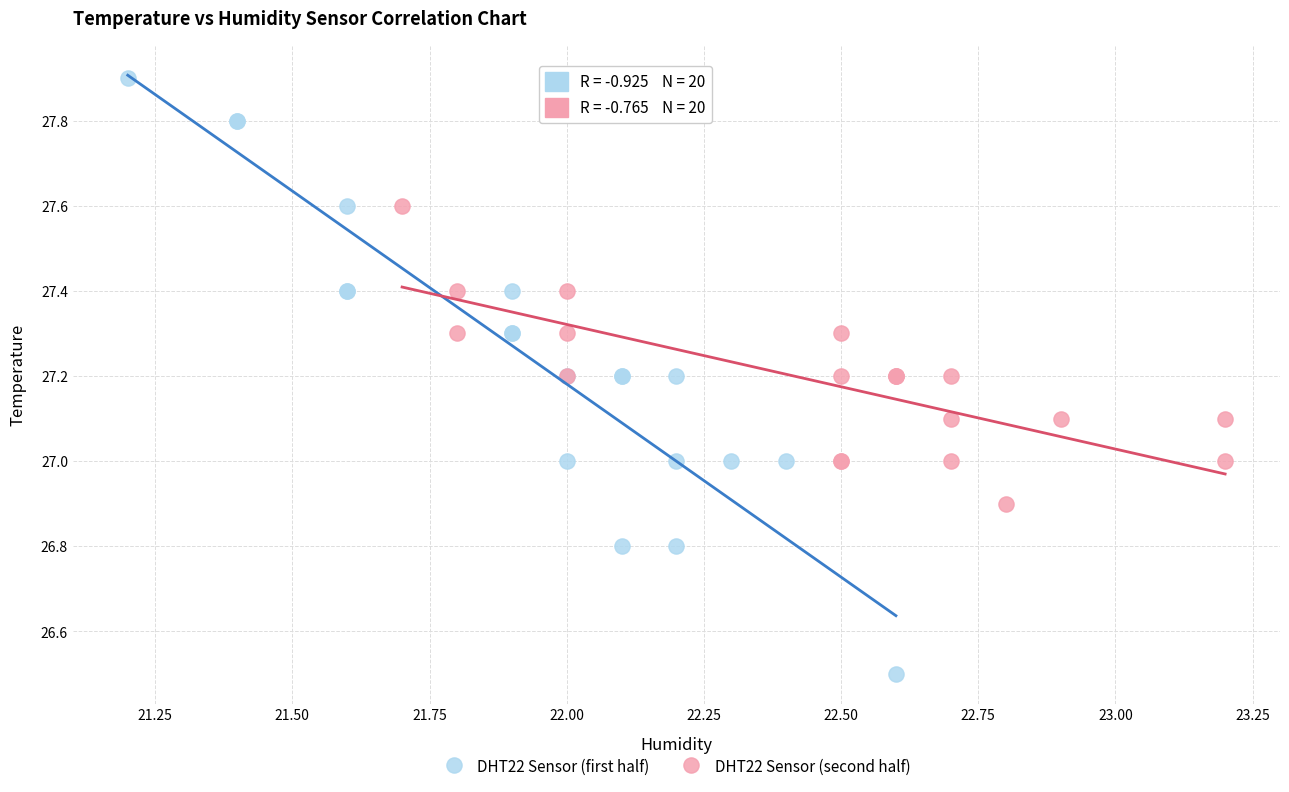

Which series reaches the minimum Y coordinate?

DHT22 Sensor (first half)